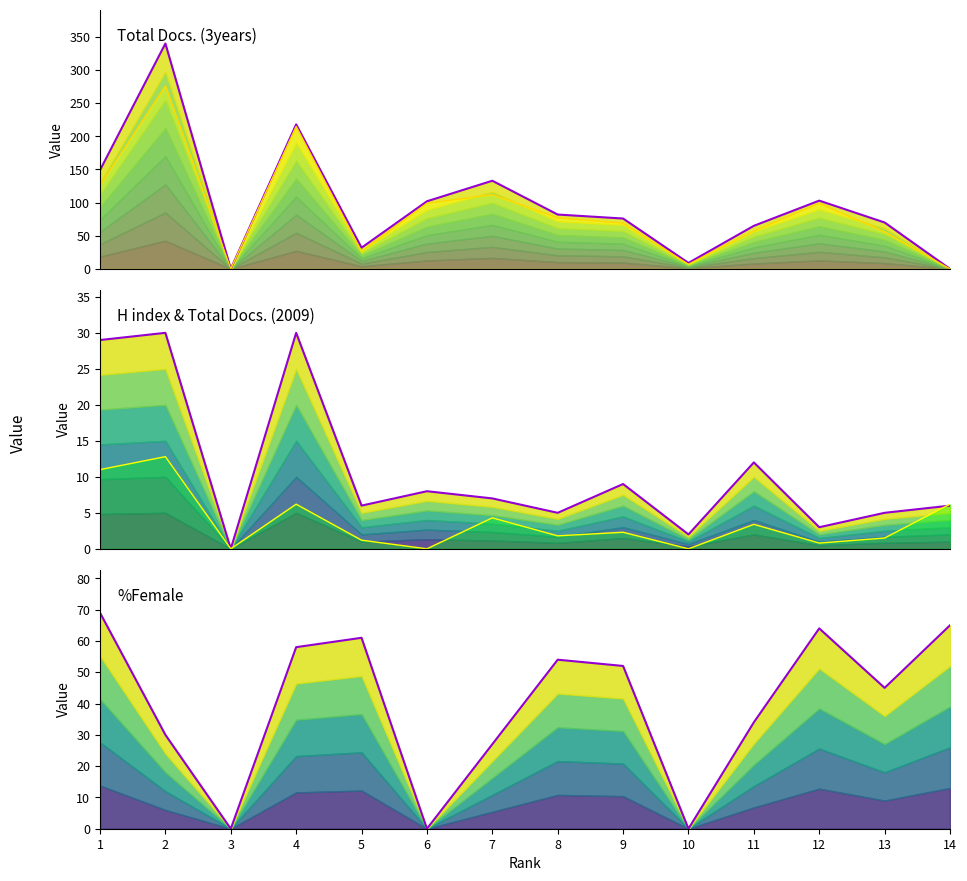

The value of Total Docs. (2009) at 13 is 2.7. True or false?

False